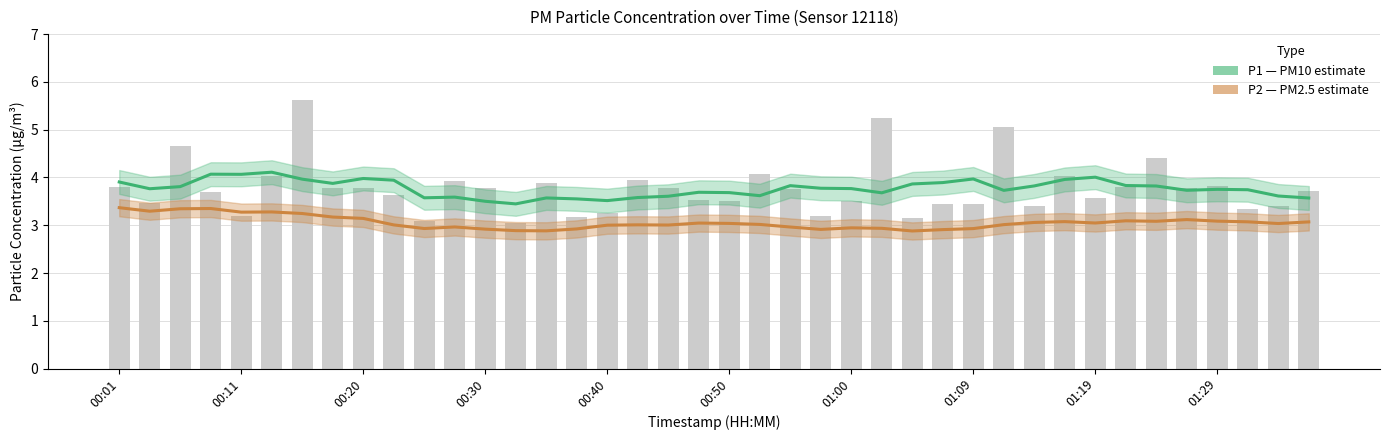

Rank the series by their average value, from lowest to highest.

P2 (PM2.5), P1 (PM10)